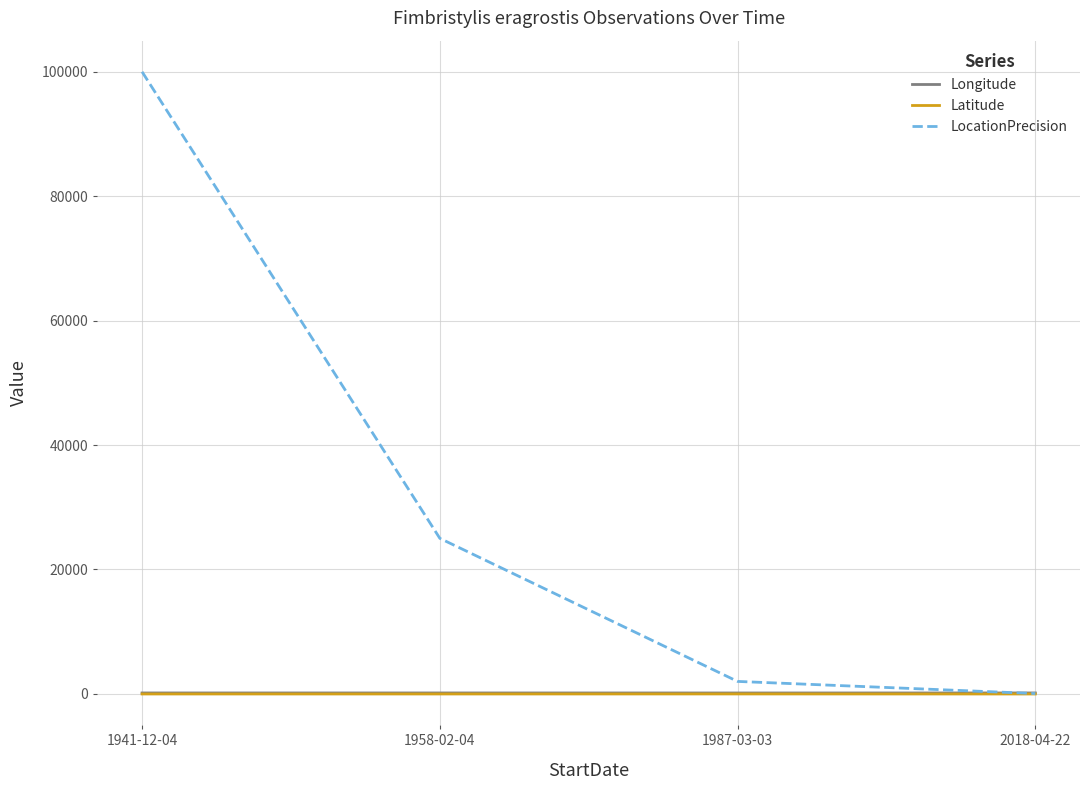

What are all the series names shown in the legend?

Longitude, Latitude, LocationPrecision